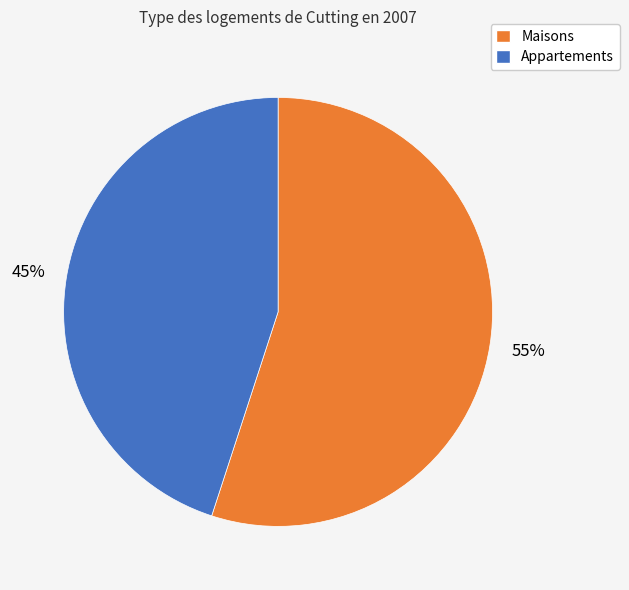

Is there any slice that represents more than half of the pie?

Yes